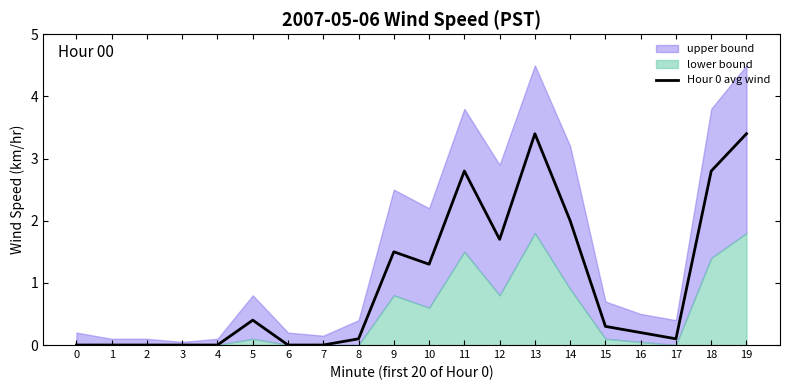

Reading left to right, list all the values displayed in this chart.

0=0.0	1=0.0	2=0.0	3=0.0	4=0.0	5=0.4	6=0.0	7=0.0	8=0.1	9=1.5	10=1.3	11=2.8	12=1.7	13=3.4	14=2.0	15=0.3	16=0.2	17=0.1	18=2.8	19=3.4